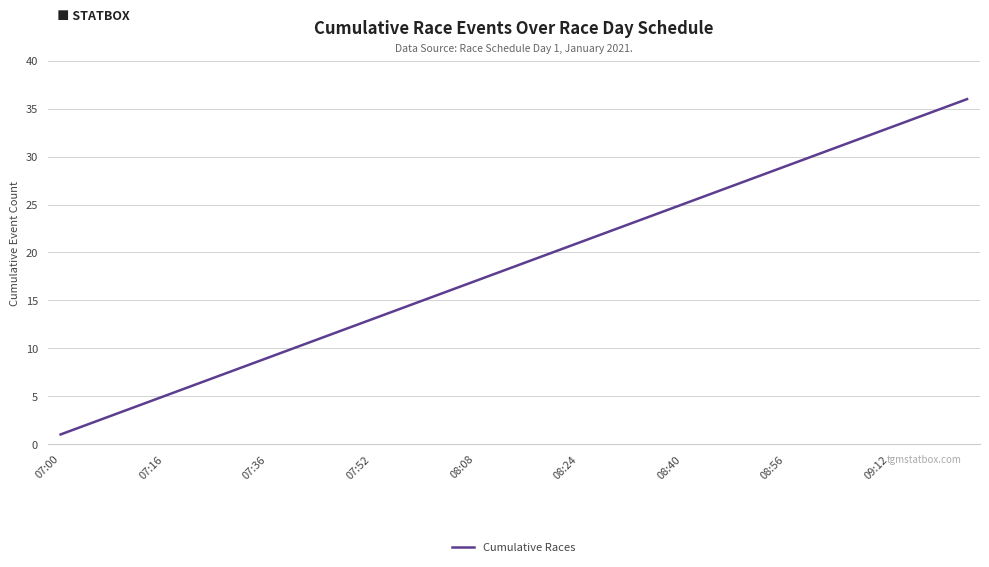

What is the difference between the maximum and minimum values?

35